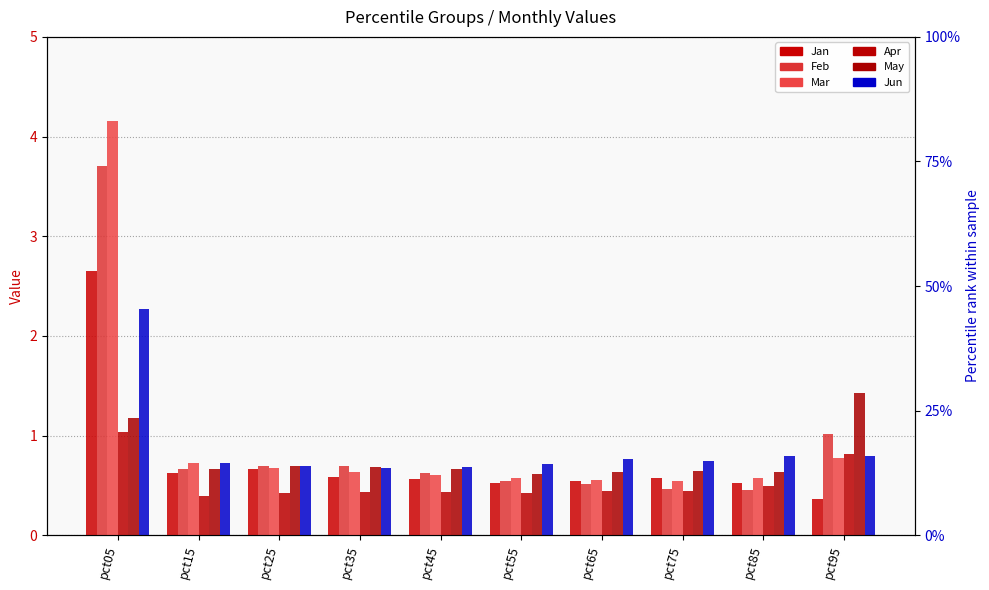

At how many categories does at least one series exceed 0?

10